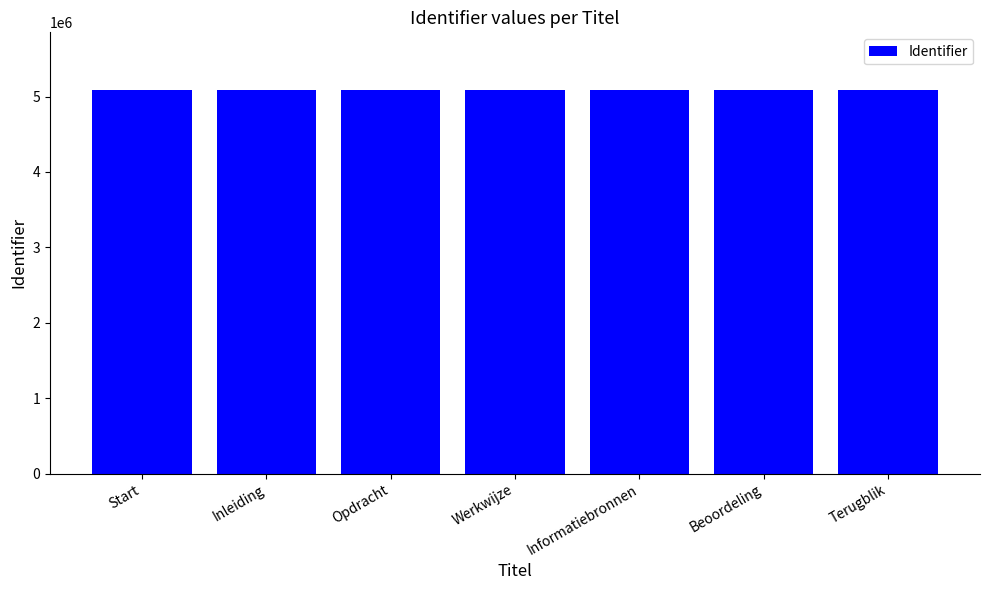

What is the approximate value at Terugblik?

5087841